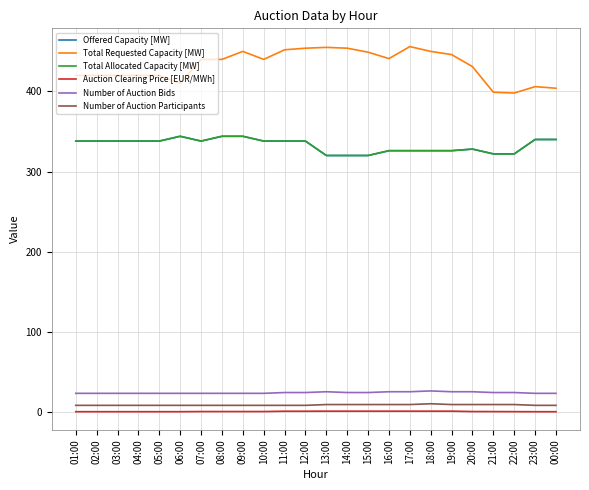

Does the chart have visible grid lines?

Yes